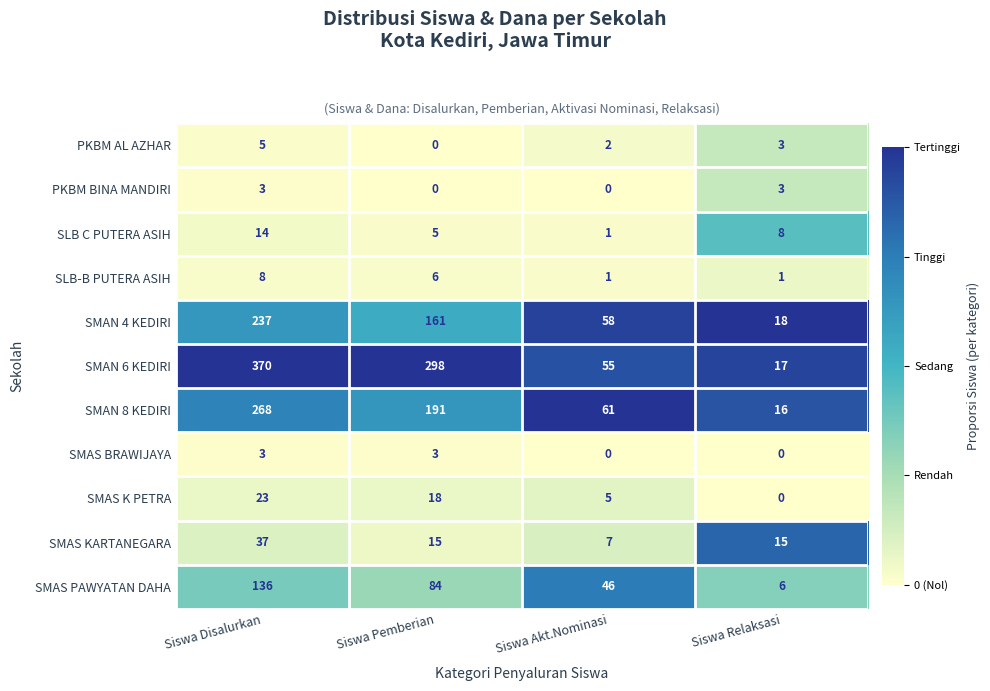

The value of SMAS K PETRA at Siswa Disalurkan is 23. True or false?

True